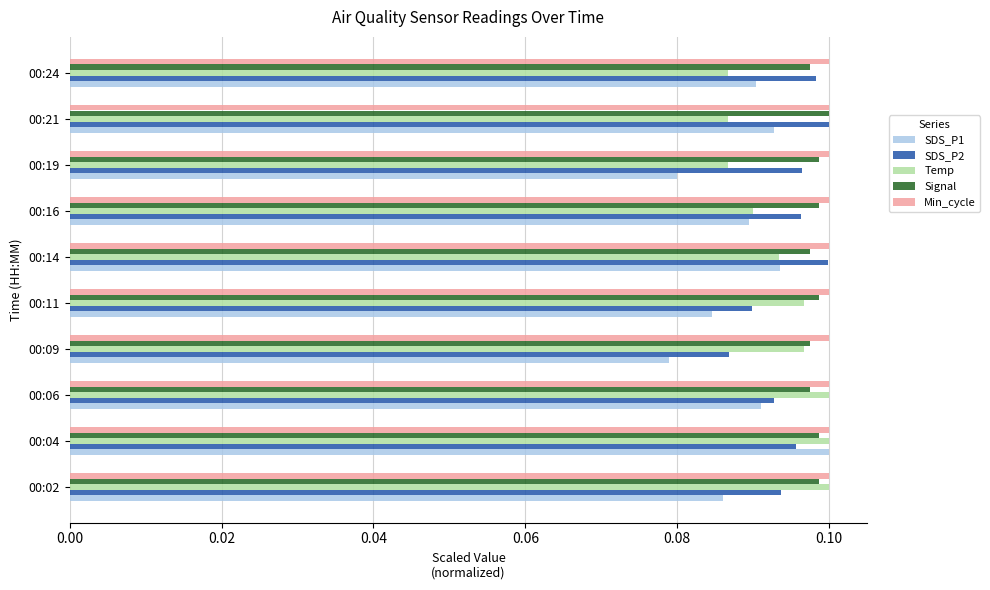

Between 00:04 and 00:19, which series saw the biggest shift?

SDS_P1